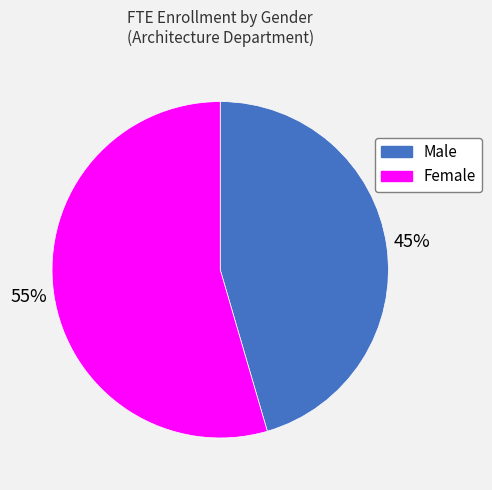

Which has a higher value, Male or Female?

Female